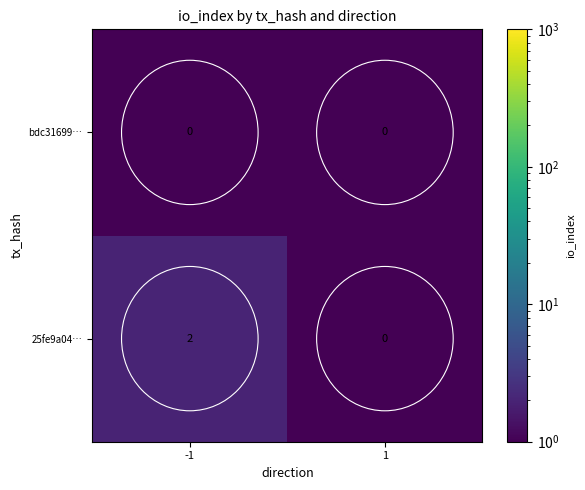

Which series has the largest total across all categories?

25fe9a04…